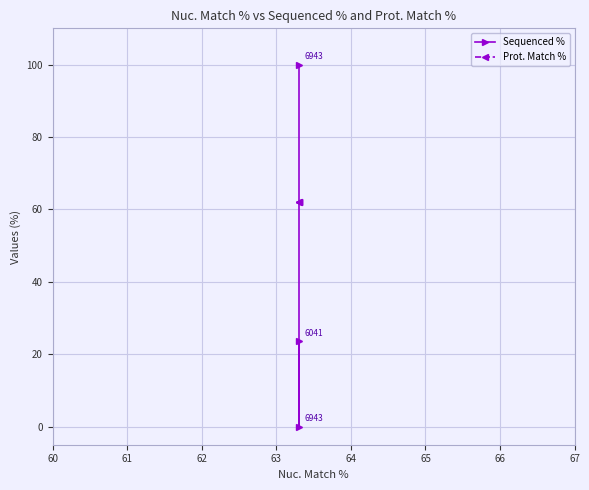

Reading right to left, transcribe all the data shown in this chart.

Sequenced %: 23.6	0.0	100.0
Prot. Match %: 61.9	61.9	61.9